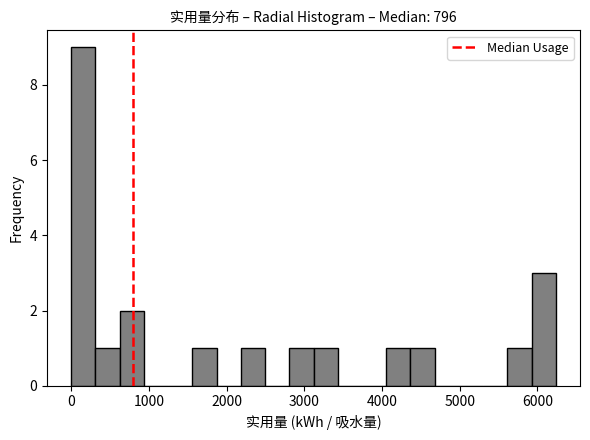

Around what value on the x-axis is the tallest bar? Give the approximate position of its centre, as read against the axis.

200